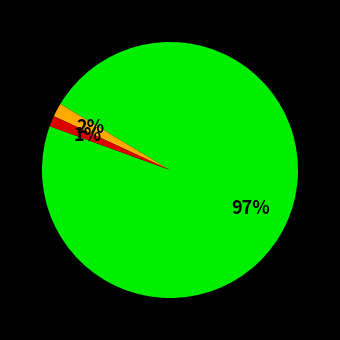

Does any single category account for the majority?

Yes